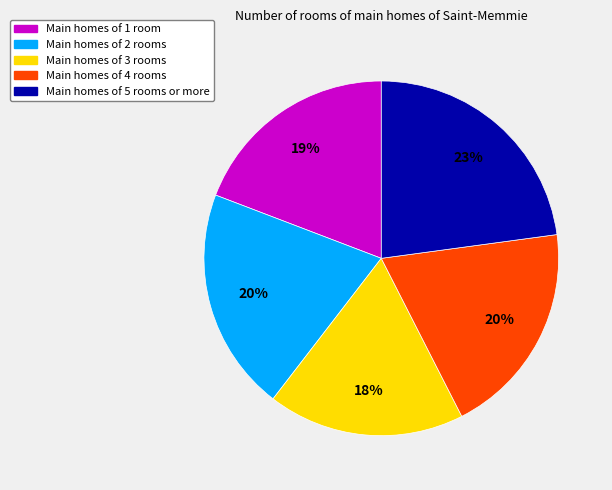

Is there a majority slice in this chart?

No